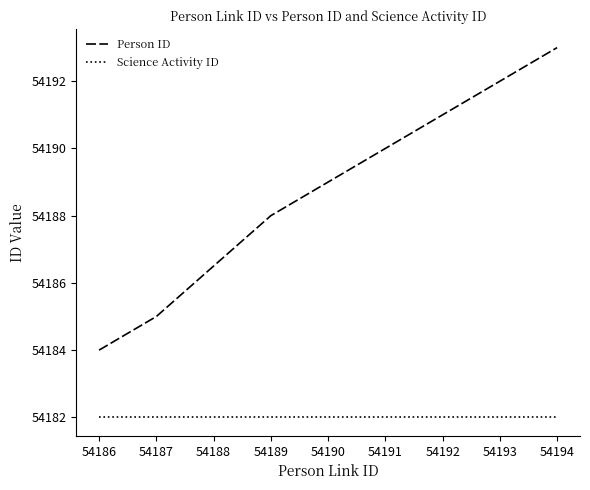

What is the difference between the highest and lowest values at 54194?

11